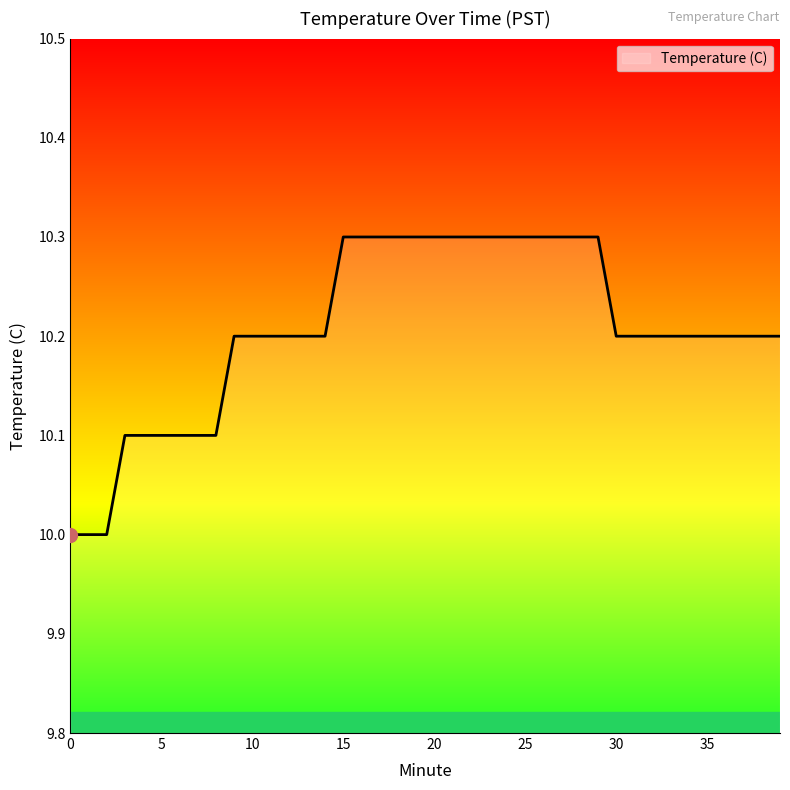

What is the greatest value displayed?

10.3